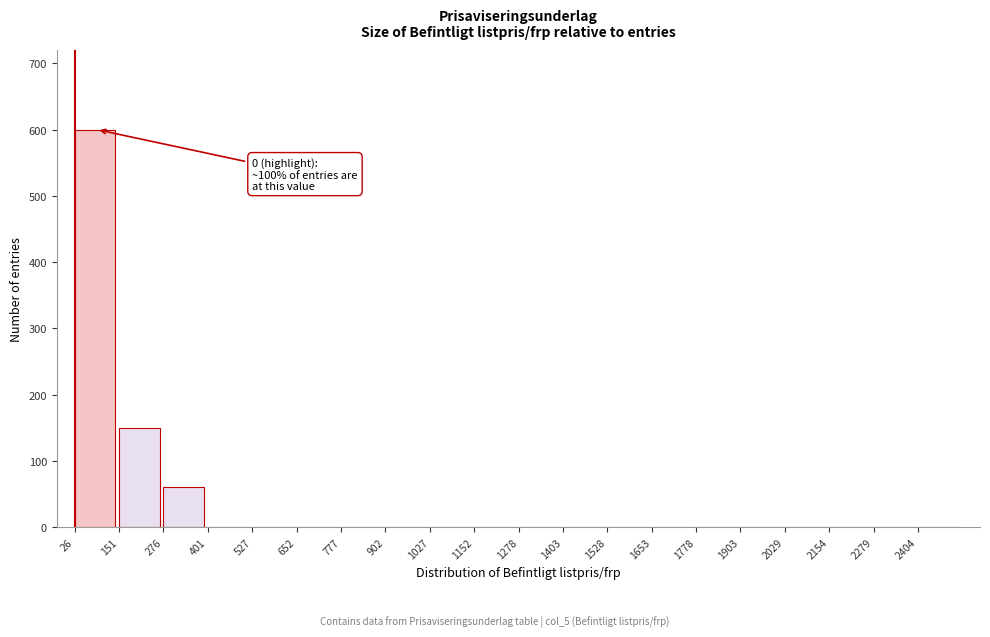

Reading left to right, list all the values displayed in this chart.

26=600	151=150	276=60	401=0	527=0	652=0	777=0	902=0	1027=0	1152=0	1278=0	1403=0	1528=0	1653=0	1778=0	1903=0	2029=0	2154=0	2279=0	2404=0